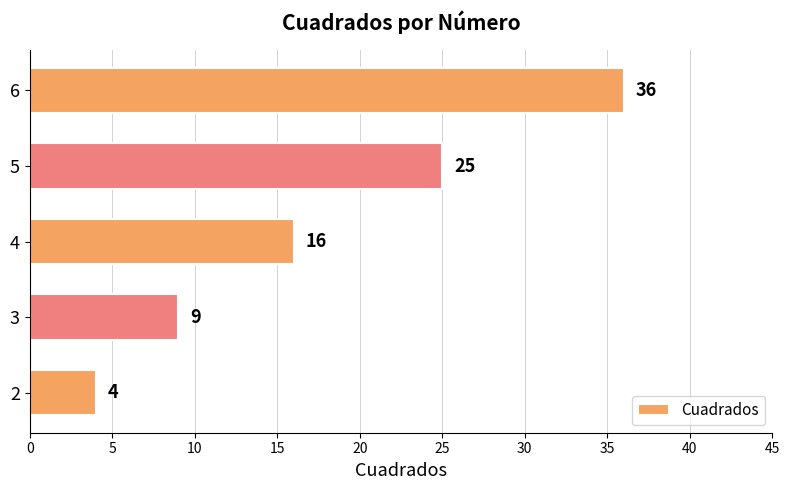

Which category has the highest value across all series?

6